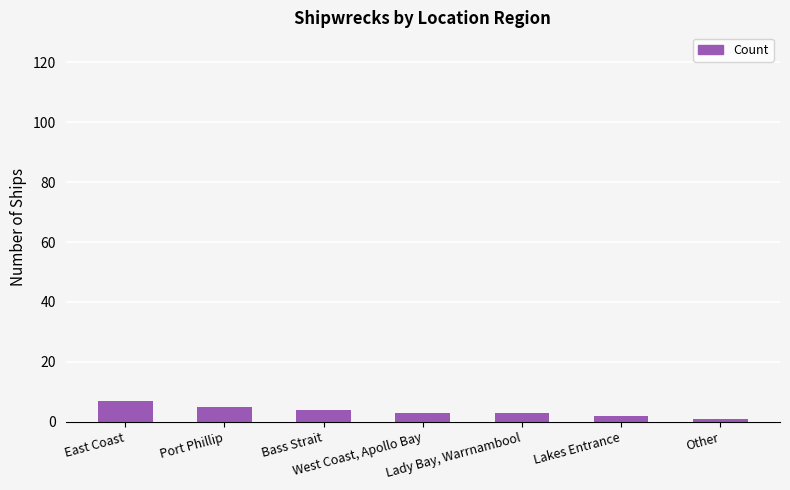

Reading left to right, extract all data points from this chart.

7	5	4	3	3	2	1